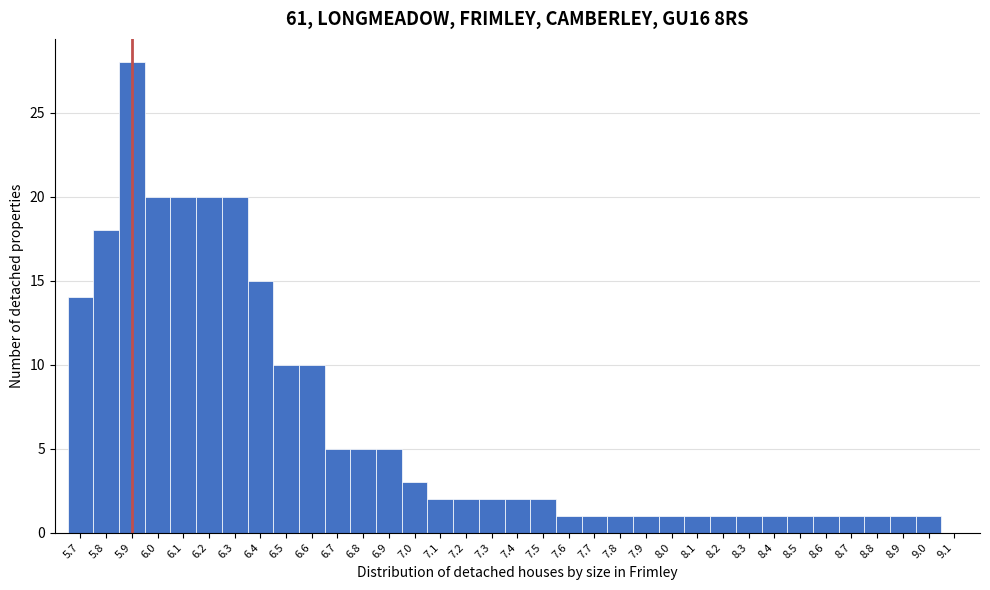

Reading left to right, transcribe this chart: for each bar, give the range it covers on the x-axis and its height. The values are not printed on the chart, so give them approximately, as read against the axis.

5.65 to 5.75: 14
5.75 to 5.85: 18
5.85 to 5.95: 28
5.95 to 6.05: 20
6.05 to 6.15: 20
6.15 to 6.25: 20
6.25 to 6.35: 20
6.35 to 6.45: 15
6.45 to 6.55: 10
6.55 to 6.65: 10
6.65 to 6.75: 5
6.75 to 6.85: 5
6.85 to 6.95: 5
6.95 to 7.05: 3
7.05 to 7.15: 2
7.15 to 7.25: 2
7.25 to 7.35: 2
7.35 to 7.45: 2
7.45 to 7.55: 2
7.55 to 7.65: 1
7.65 to 7.75: 1
7.75 to 7.85: 1
7.85 to 7.95: 1
7.95 to 8.05: 1
8.05 to 8.15: 1
8.15 to 8.25: 1
8.25 to 8.35: 1
8.35 to 8.45: 1
8.45 to 8.55: 1
8.55 to 8.65: 1
8.65 to 8.75: 1
8.75 to 8.85: 1
8.85 to 8.95: 1
8.95 to 9.05: 1